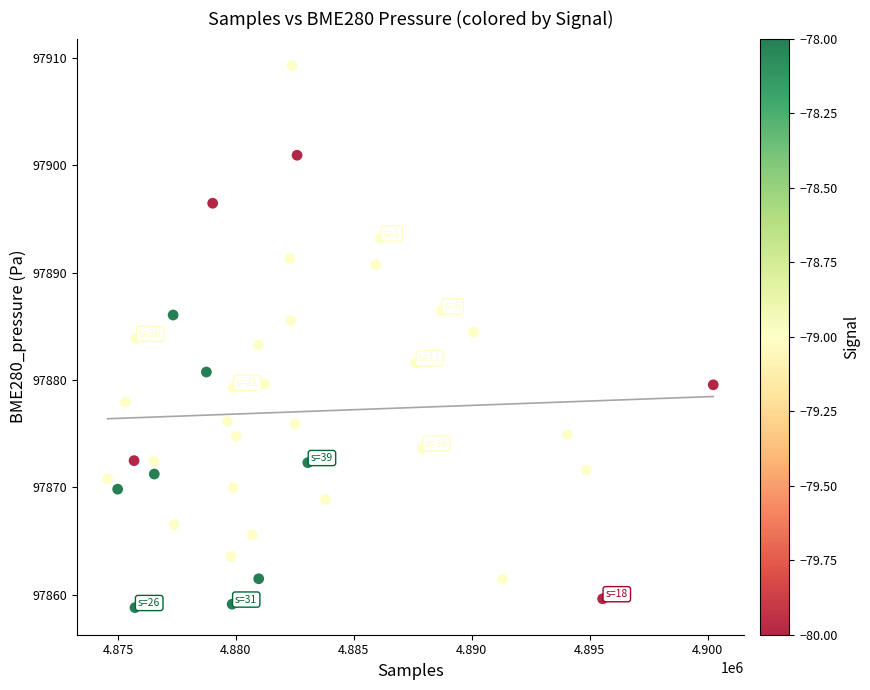

What is the range of Y values (max minus min)?

50.5